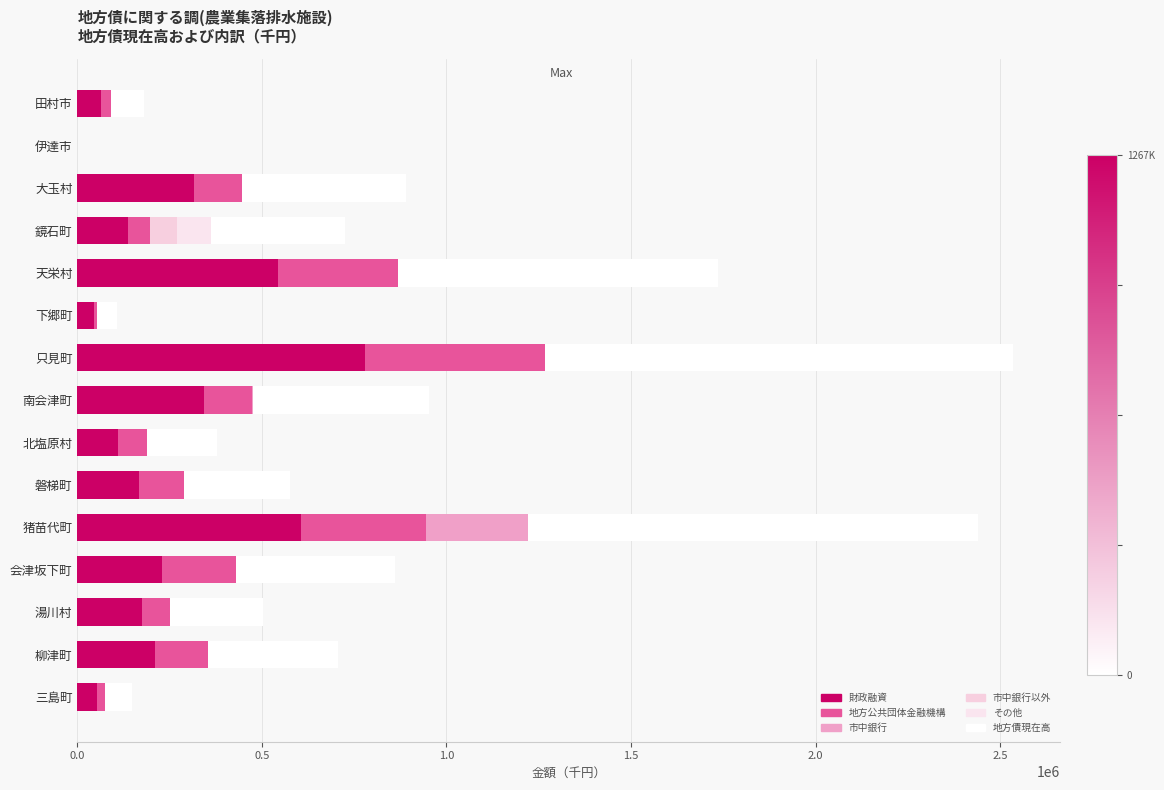

Which category has the highest value in the 財政融資 series?

只見町